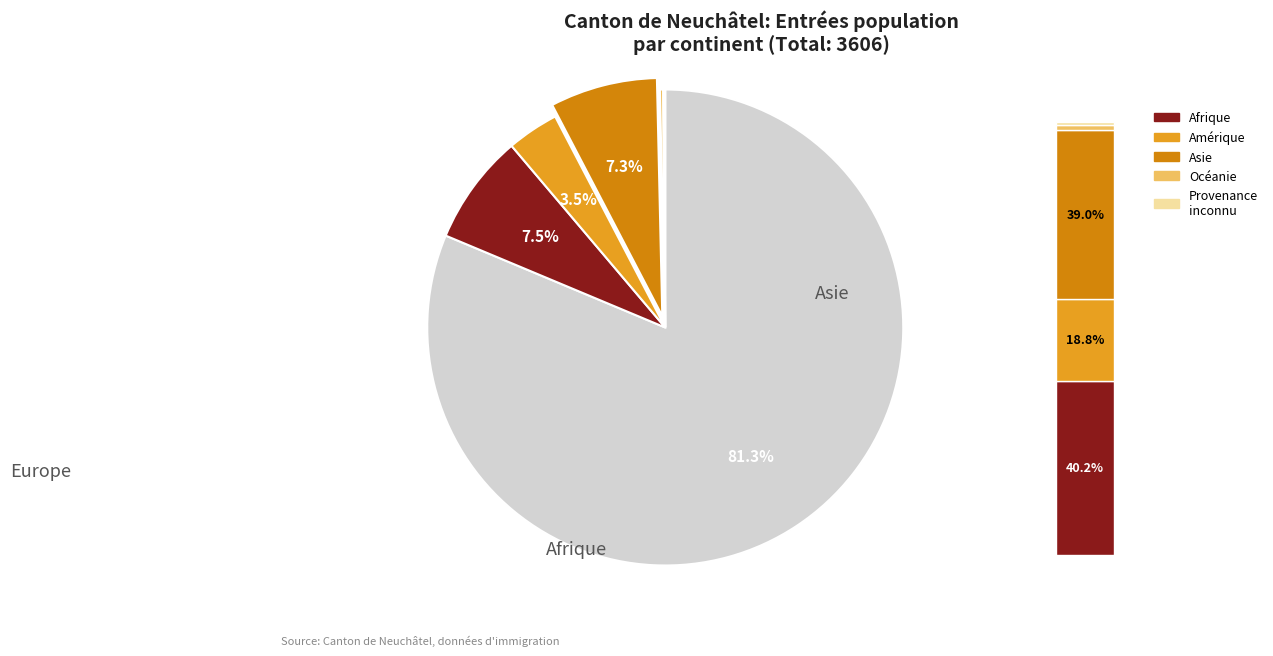

What is the change in value from Amérique to Provenance inconnu?

-122